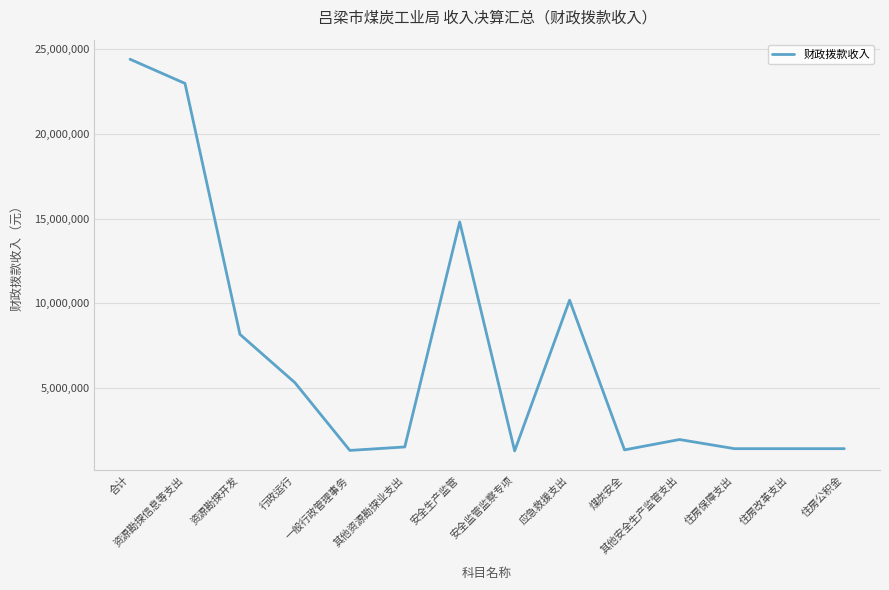

True or false: the data shows 12279953 at 资源勘探开发.

False